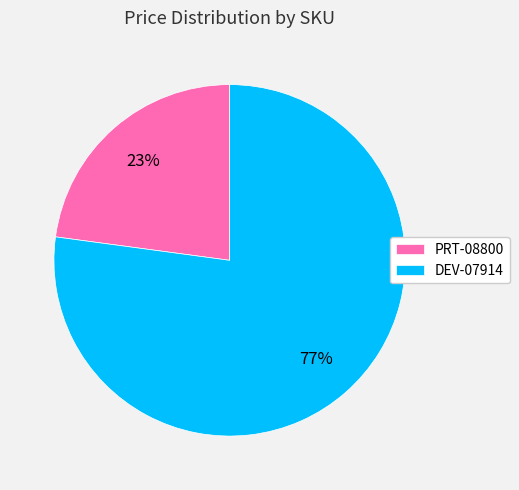

Count the number of slices in the pie.

2